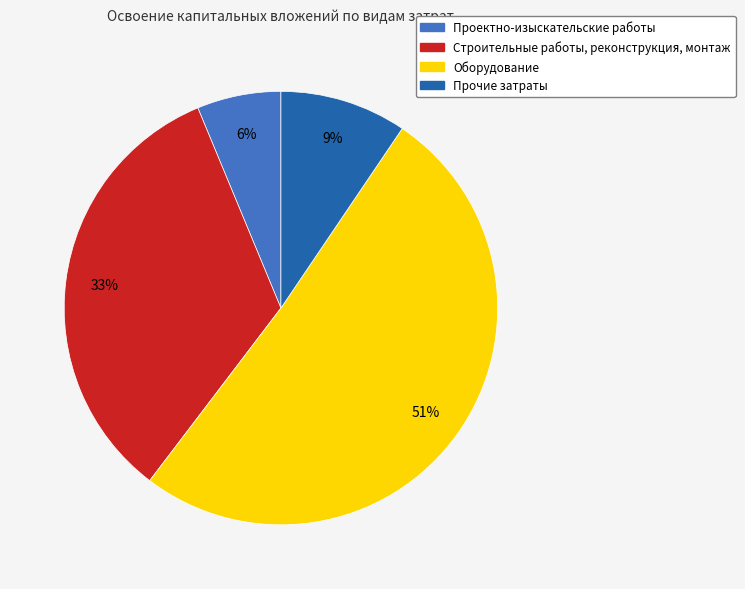

How many segments does this pie chart have?

4